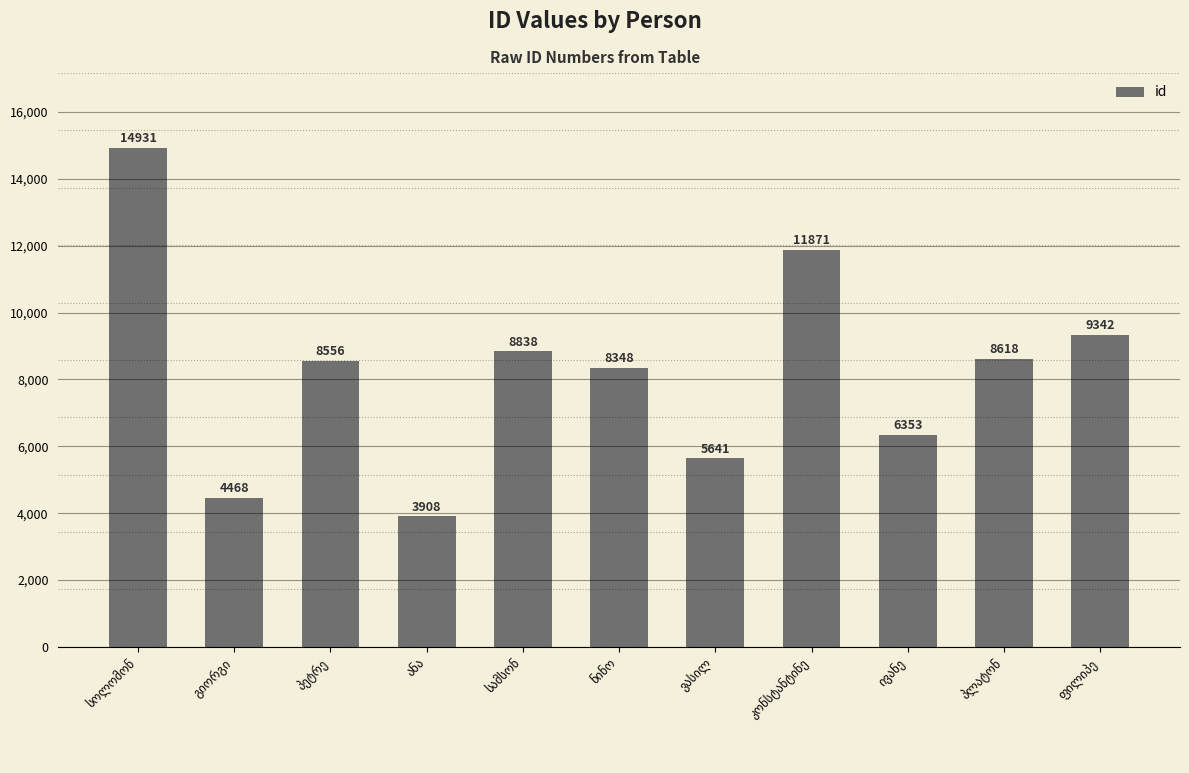

How many data points does each series have?

11